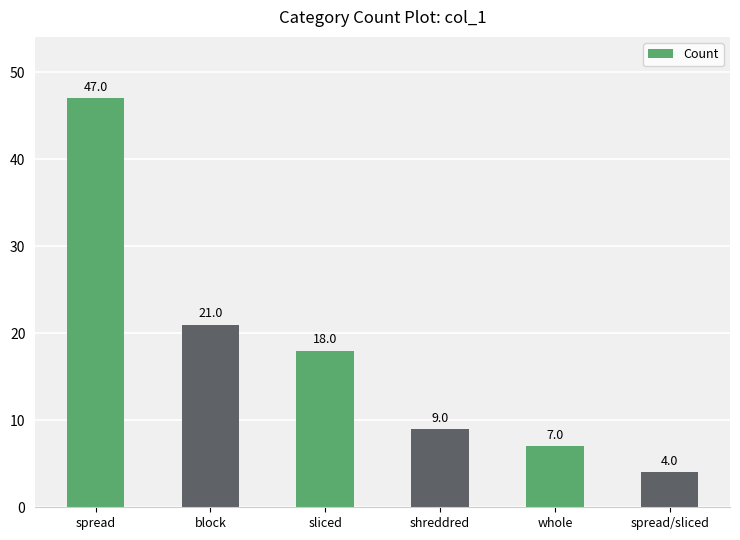

What is the value of the 3rd bar from the left?

18